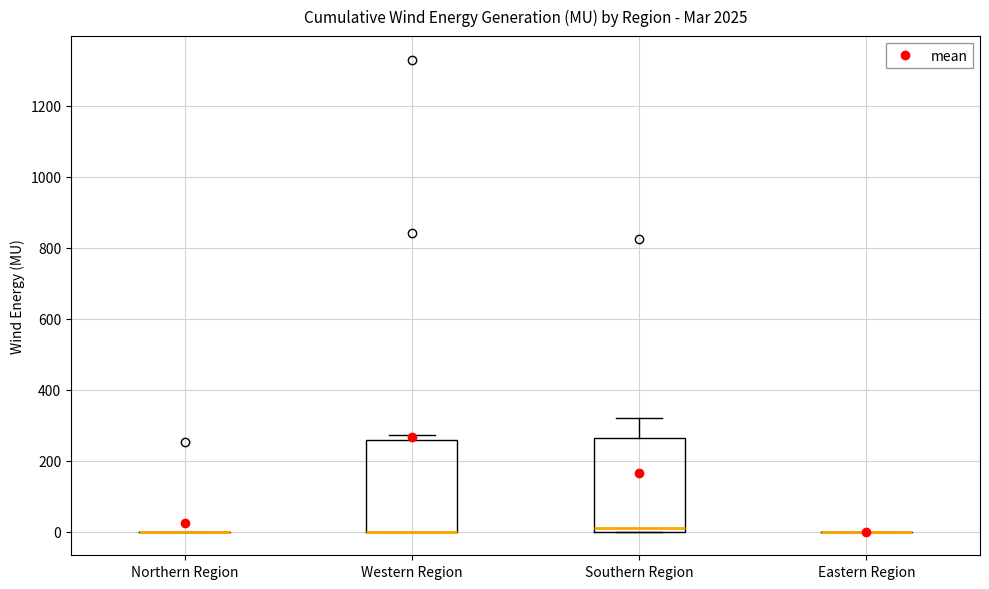

Reading left to right, transcribe this box plot: for each box, give where its median line is, the range the box spans, and where its two whiskers end, as read against the y-axis. The values are not printed on the chart, so give them approximately, as read against the axis.

Northern Region: box collapsed to a line at 0, whiskers 0 to 0
Western Region: median 0 (drawn on the box's lower edge), box 0 to 260, whiskers 0 to 280
Southern Region: median 20, box 0 to 260, whiskers 0 to 320
Eastern Region: box collapsed to a line at 0, whiskers 0 to 0